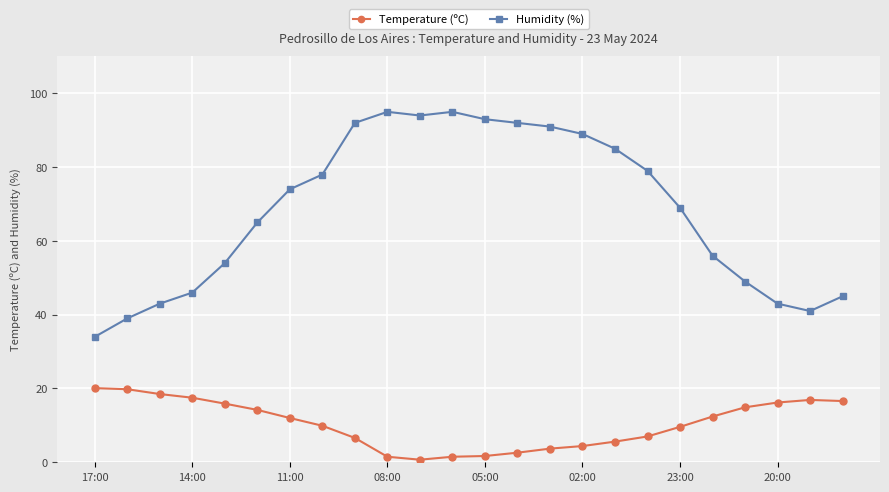

At how many categories does at least one series exceed 22?

24